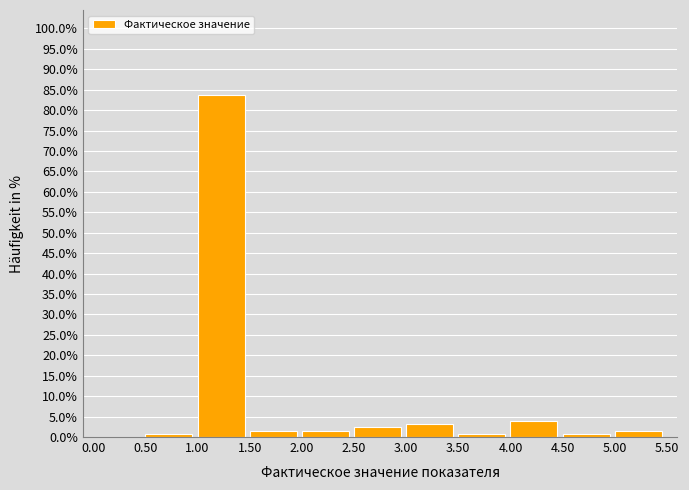

How tall is the bar that spans 4.50 to 5.00 on the x-axis? The values are not printed on the chart, so give them approximately, as read against the axis.

1.0